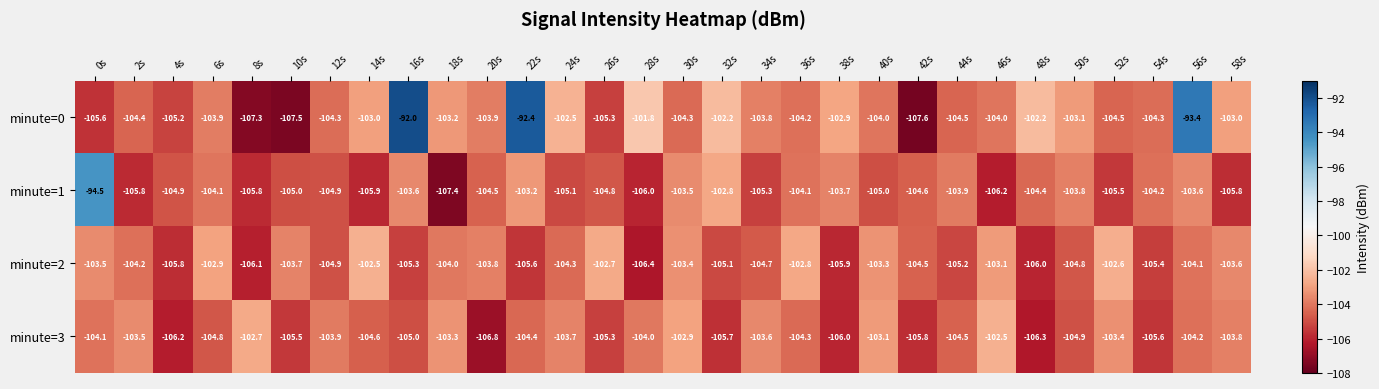

Which series has the largest total across all categories?

minute=0